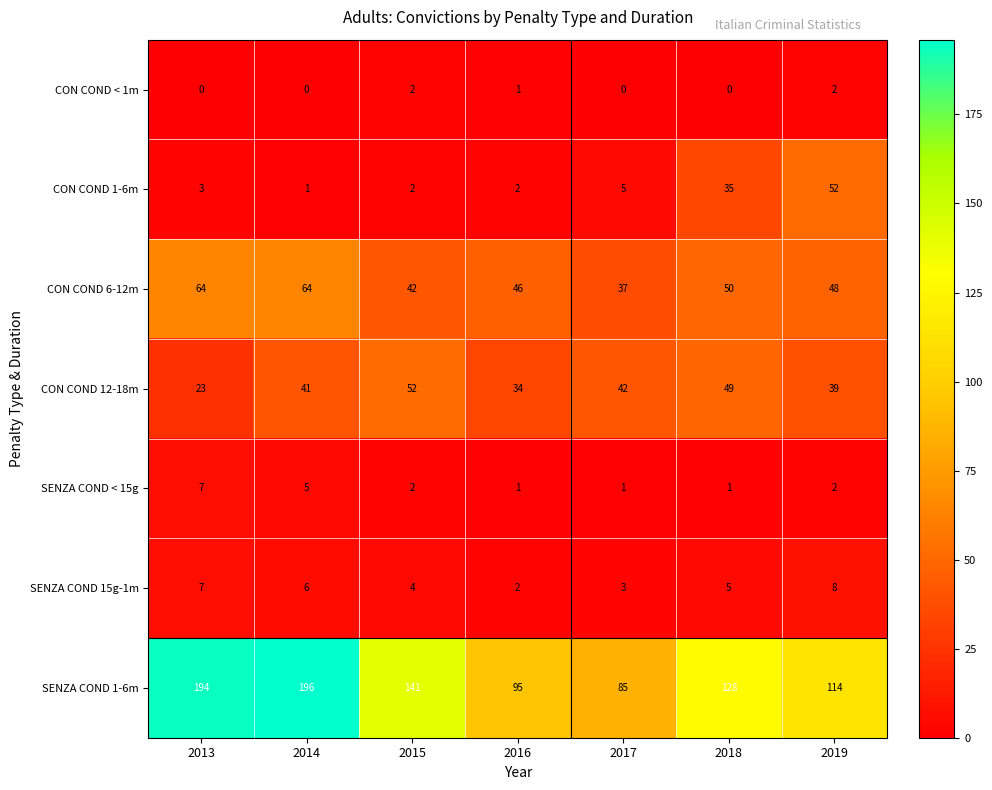

What is the spread (max minus min) of values at 2017?

85